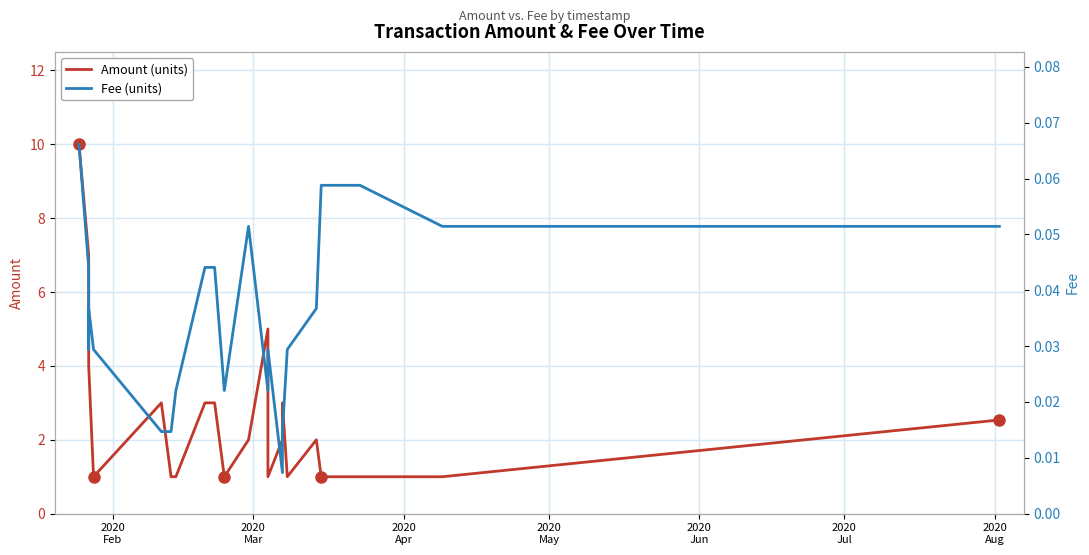

What is the minimum value for Amount (units)?

1.0